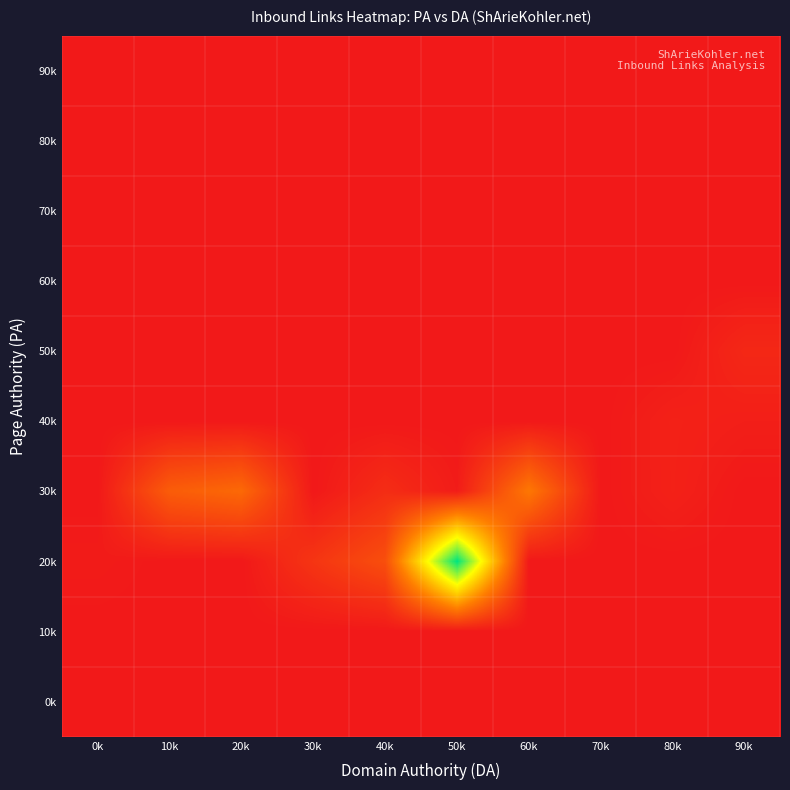

At which category is the sum across all series the highest?

50k